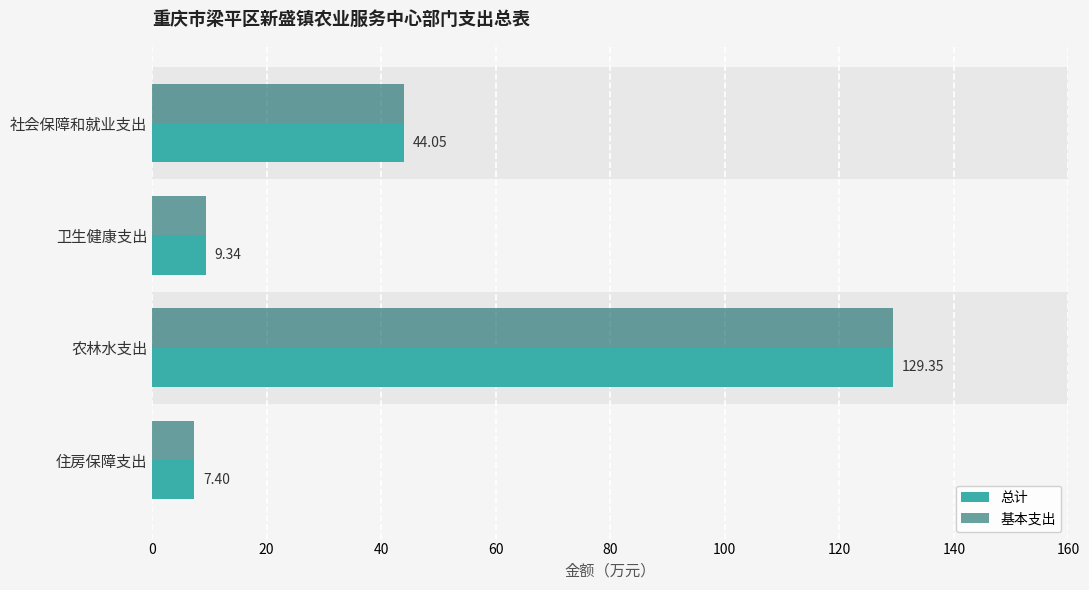

How many values in the 基本支出 series exceed 44?

2